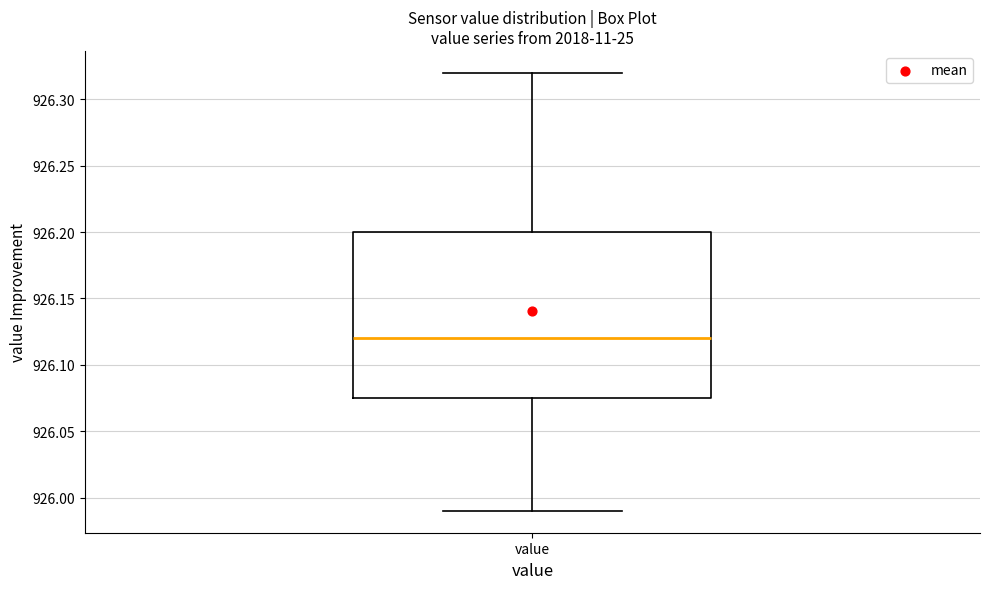

Read this box plot against the y-axis: the position of the median line, the range covered by the box, and the ends of both whiskers. The values are not printed on the chart, so give them approximately, as read against the axis.

median 926.120, box 926.075 to 926.200, whiskers 925.990 to 926.320